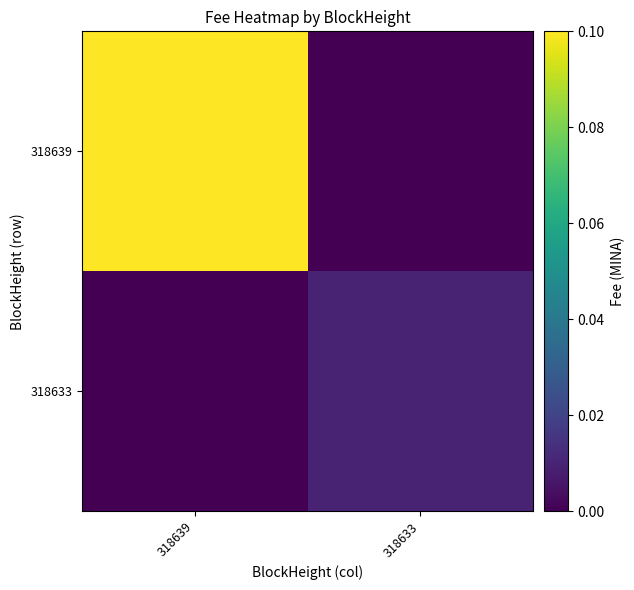

At how many categories does at least one series exceed 0?

2